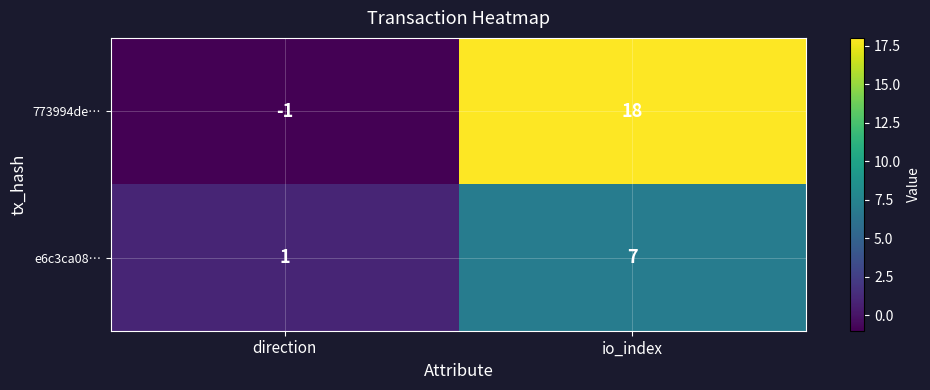

True or false: e6c3ca08… has a value of 11 at io_index.

False